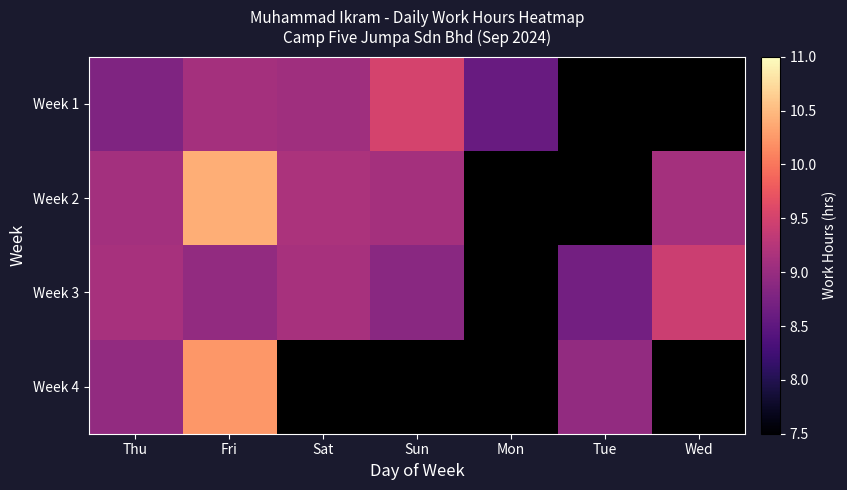

How many distinct data groups are displayed?

4